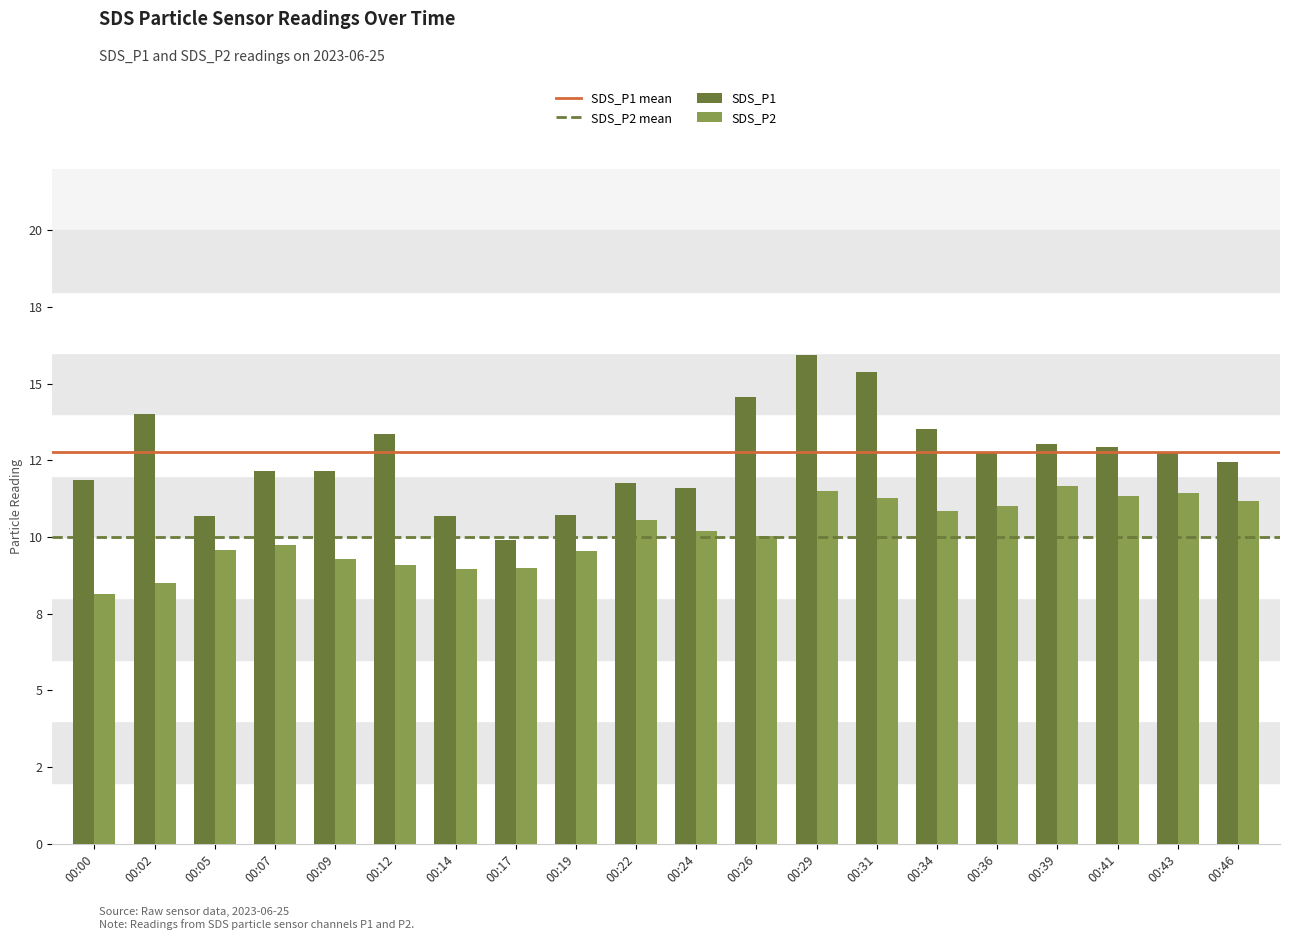

Are the bars grouped side by side (vs. stacked)?

Yes